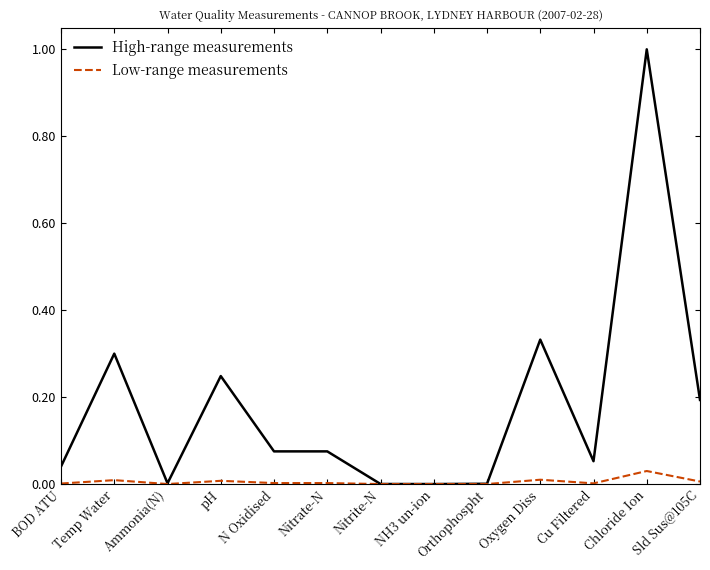

The value of Low-range measurements at Cu Filtered is 0.0. True or false?

True